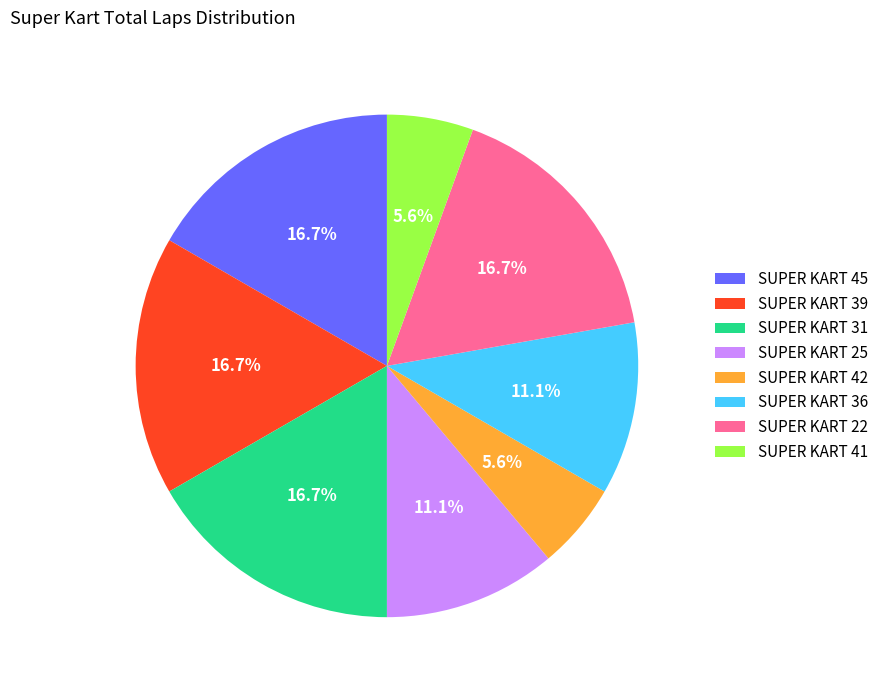

True or false: SUPER KART 25 accounts for 11% of the total.

True